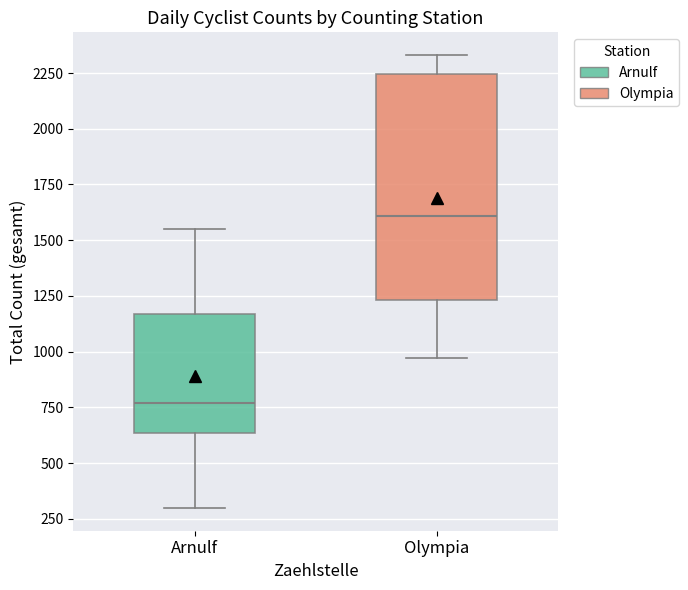

Reading left to right, read every box against the y-axis: the position of its median line, the range the box covers, and the ends of its whiskers. The values are not printed on the chart, so give them approximately, as read against the axis.

Arnulf: median 750, box 650 to 1150, whiskers 300 to 1550
Olympia: median 1600, box 1250 to 2250, whiskers 950 to 2350